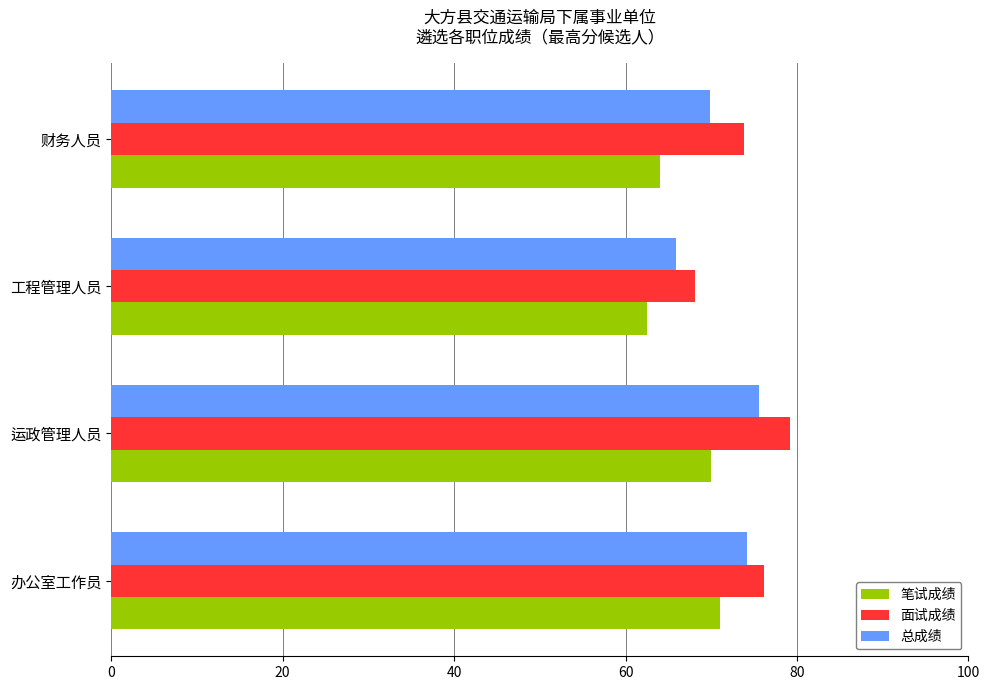

What is the difference between the highest and lowest values at 工程管理人员?

5.6